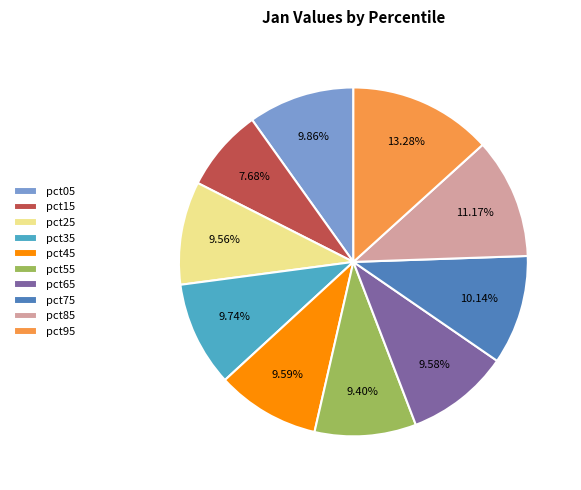

Does pct85 account for over 50% of the chart?

No